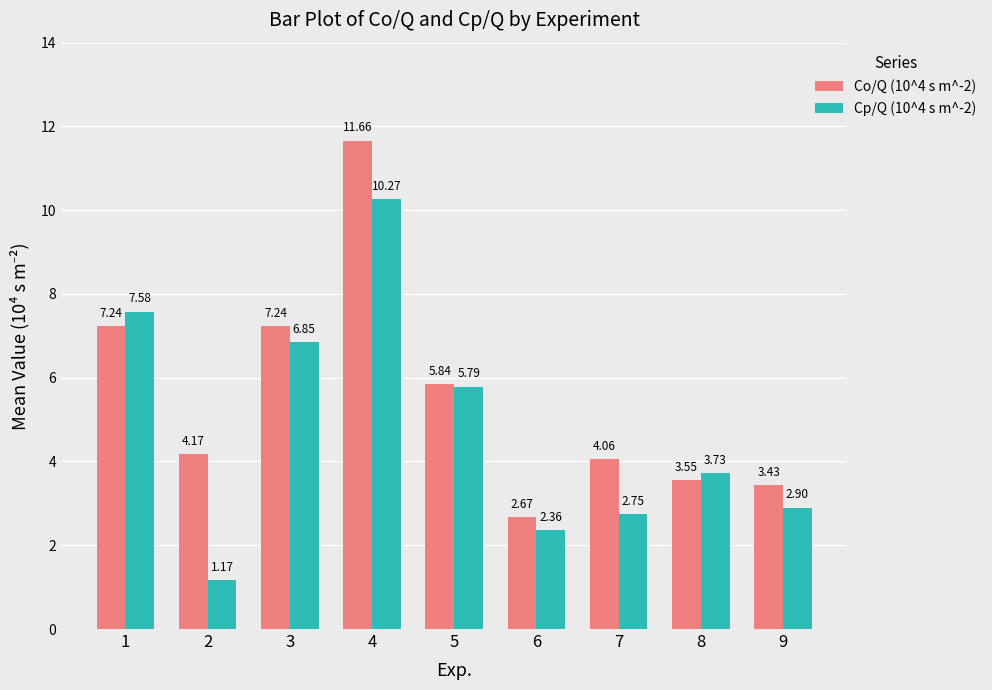

Is it true that Cp/Q (10^4 s m^-2) equals 15.1 at 4?

False